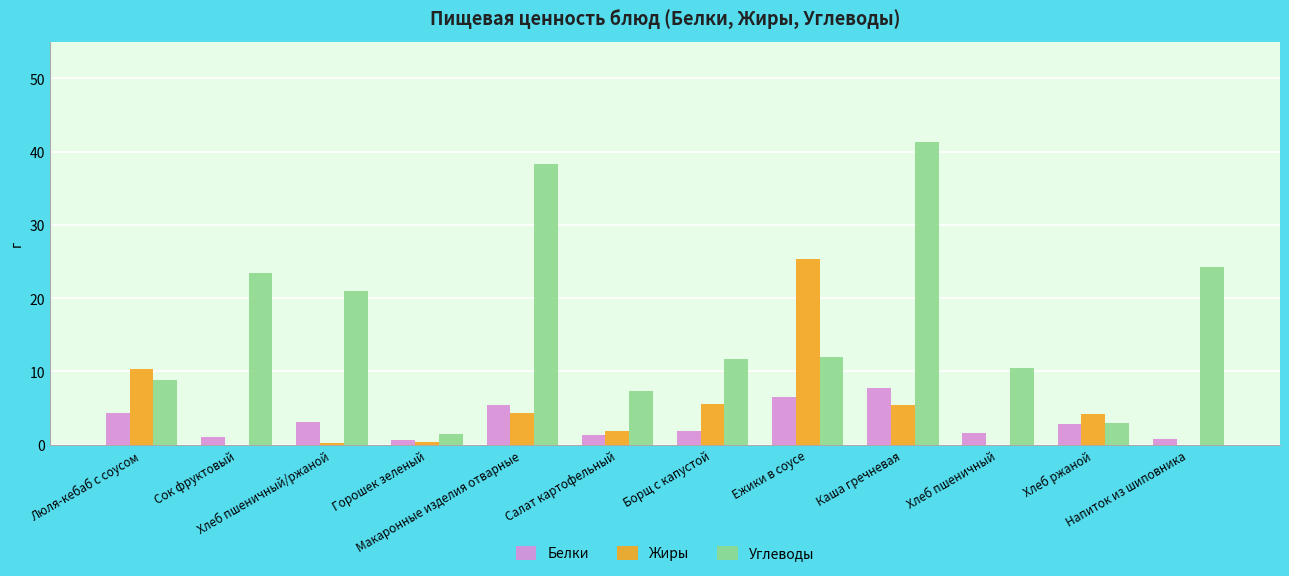

What is the maximum value for Белки?

7.7